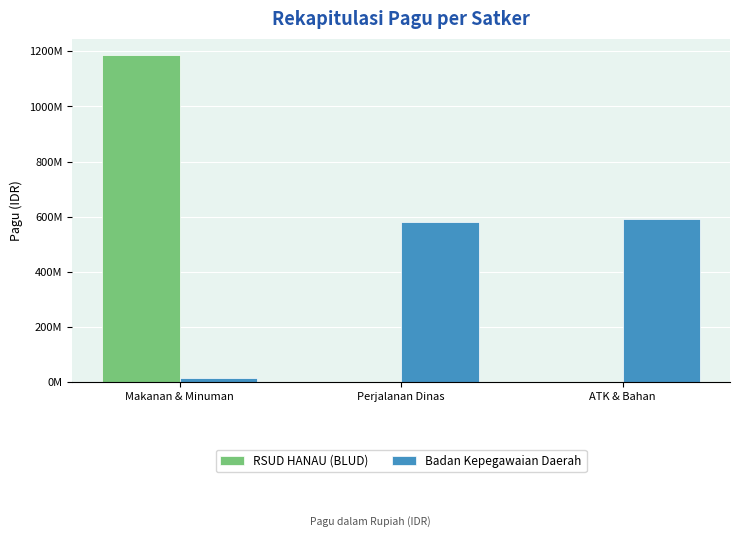

Which category has the highest value across all series?

Makanan & Minuman